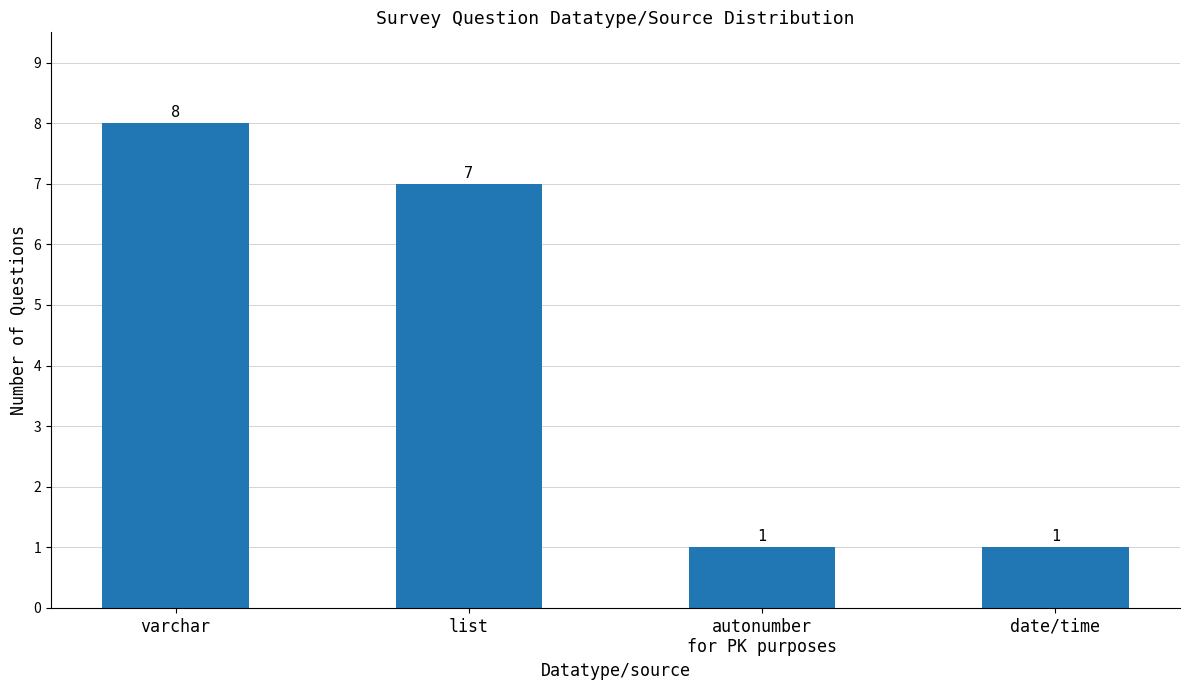

What is the ratio of the value at varchar to the value at autonumber
for PK purposes?

8.0